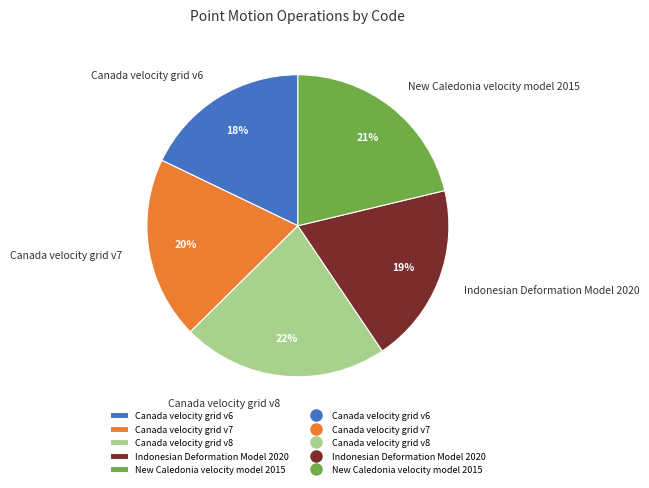

Count the number of slices in the pie.

5